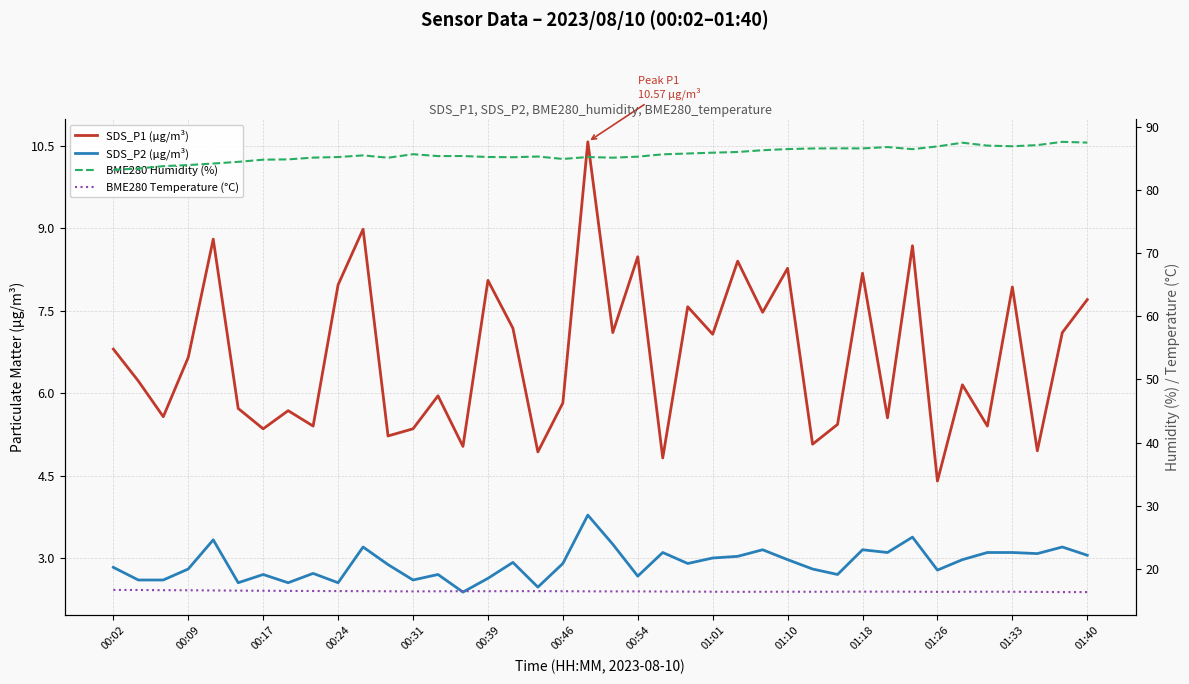

In SDS_P2 (µg/m³), how many points are higher than both neighbors (excluding endpoints)?

12